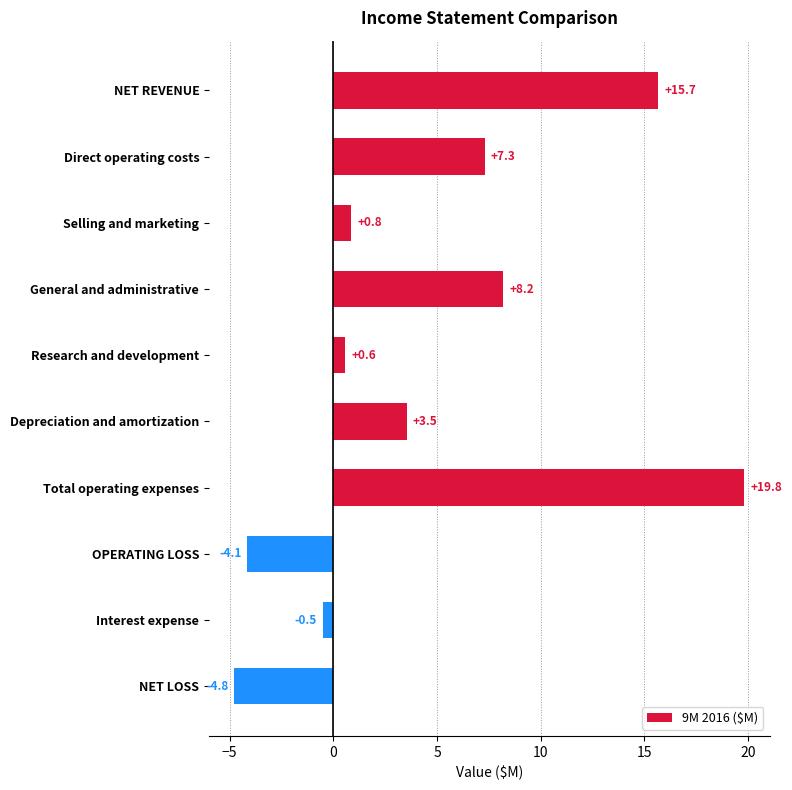

Count the number of data series in this chart.

1